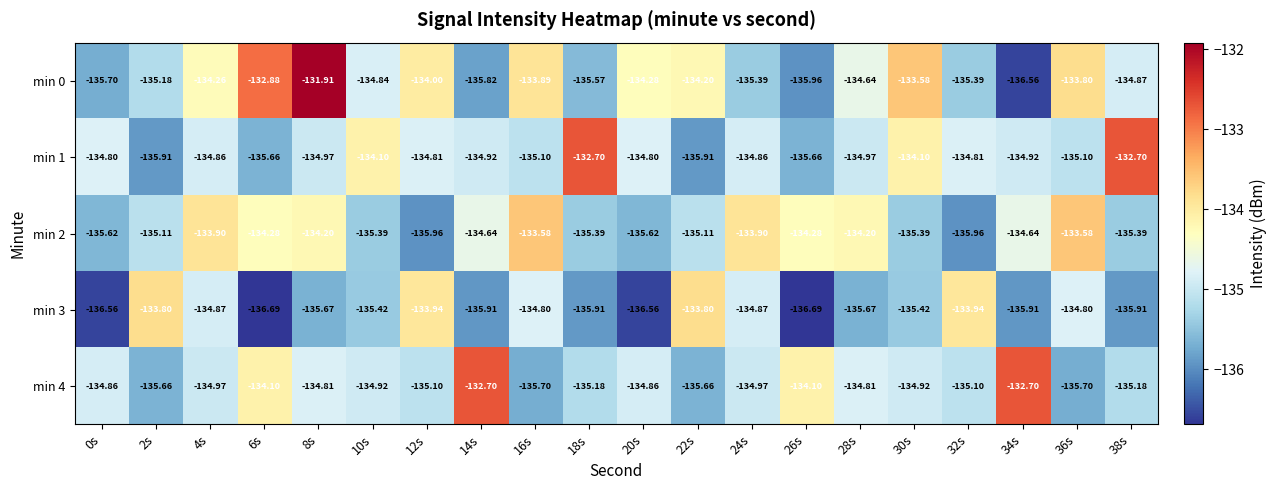

Is the value of min 3 at 38s greater than the value of min 2 at 8s?

No